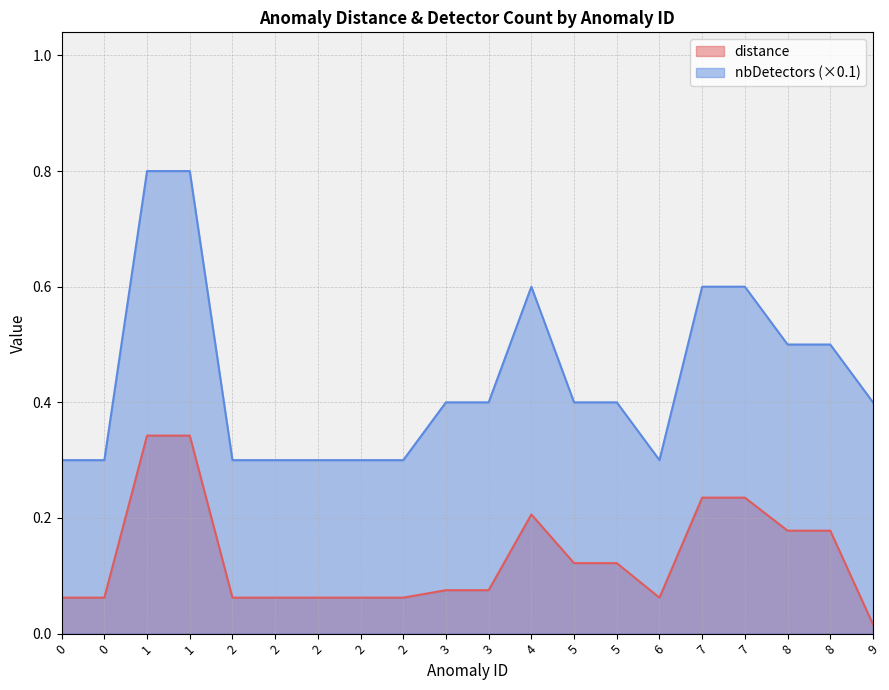

Reading left to right, extract all data points from this chart.

distance: 0=0.1	0=0.1	1=0.3	1=0.3	2=0.1	2=0.1	2=0.1	2=0.1	2=0.1	3=0.1	3=0.1	4=0.2	5=0.1	5=0.1	6=0.1	7=0.2	7=0.2	8=0.2	8=0.2	9=0.0
nbDetectors: 0=0.3	0=0.3	1=0.8	1=0.8	2=0.3	2=0.3	2=0.3	2=0.3	2=0.3	3=0.4	3=0.4	4=0.6	5=0.4	5=0.4	6=0.3	7=0.6	7=0.6	8=0.5	8=0.5	9=0.4